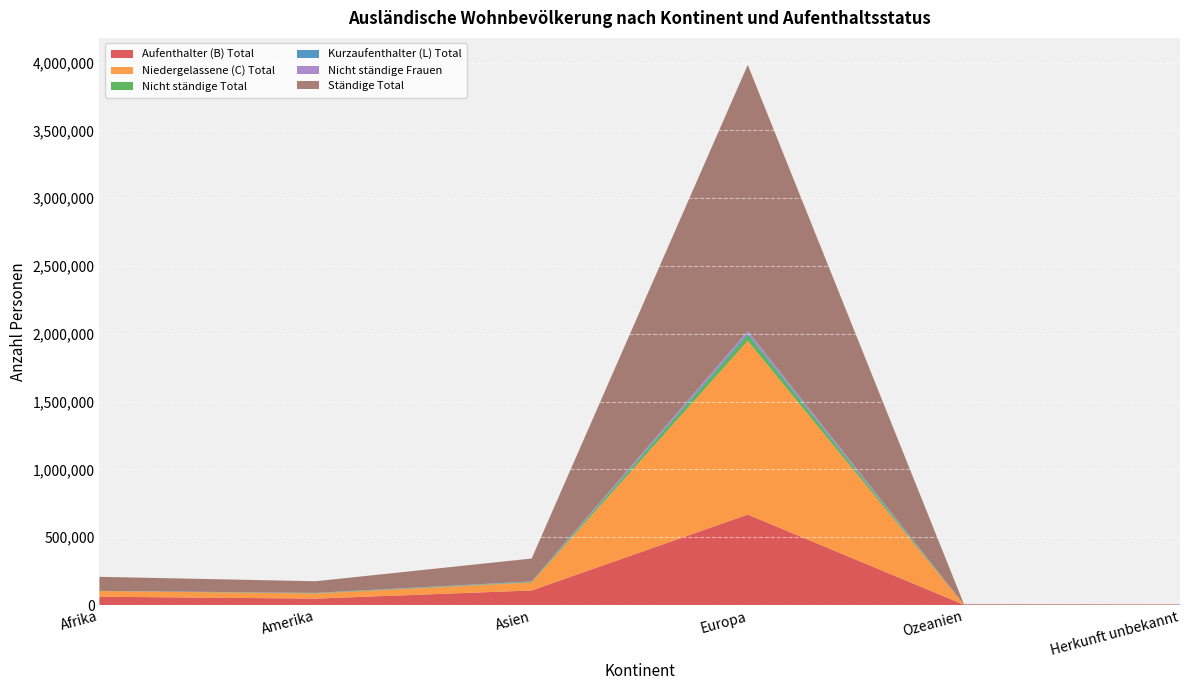

Reading left to right, what are all the values shown in this chart?

Aufenthalter (B) Total: 61179	47447	107289	666976	2421	1874
Niedergelassene (C) Total: 42144	37552	59270	1281781	1402	739
Nicht ständige Total: 514	2588	3678	42485	138	7
Kurzaufenthalter (L) Total: 325	712	2317	13981	46	4
Nicht ständige Frauen: 219	1353	1497	15459	64	4
Ständige Total: 103648	85711	168876	1962738	3869	2617